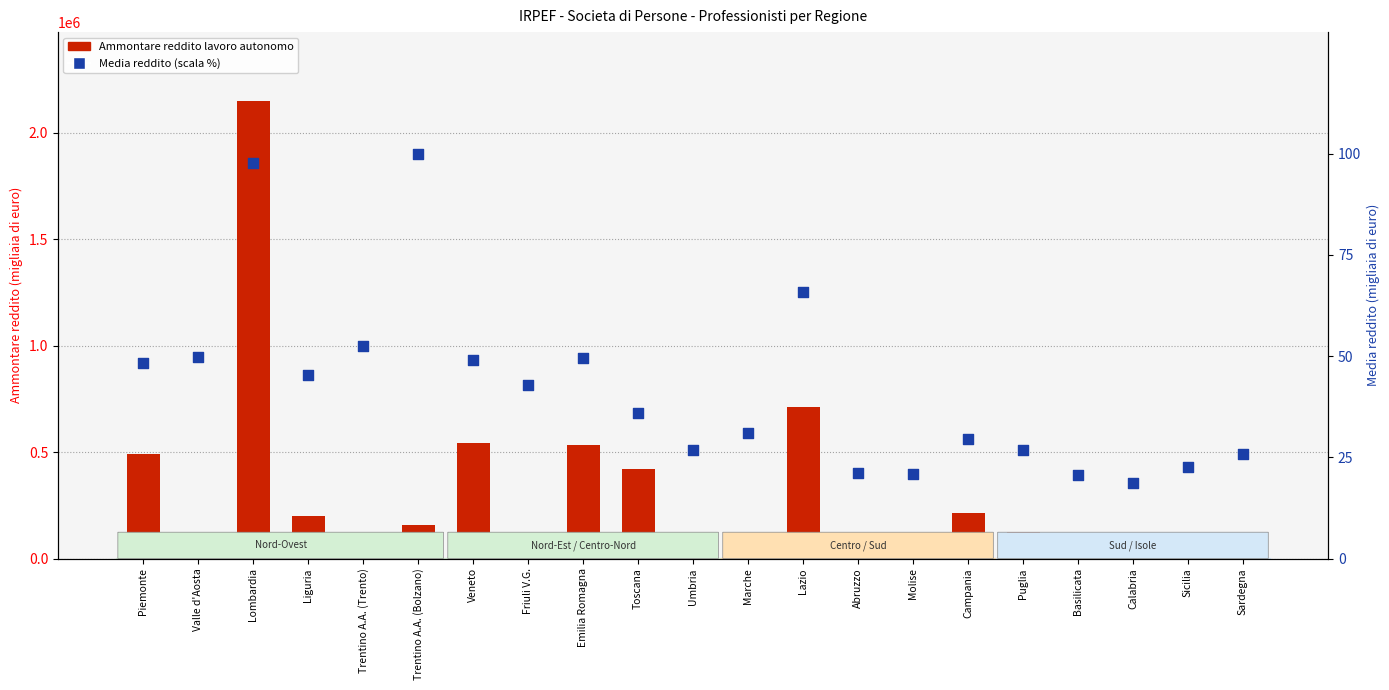

What is the total value across all series at Lazio?

712950.9